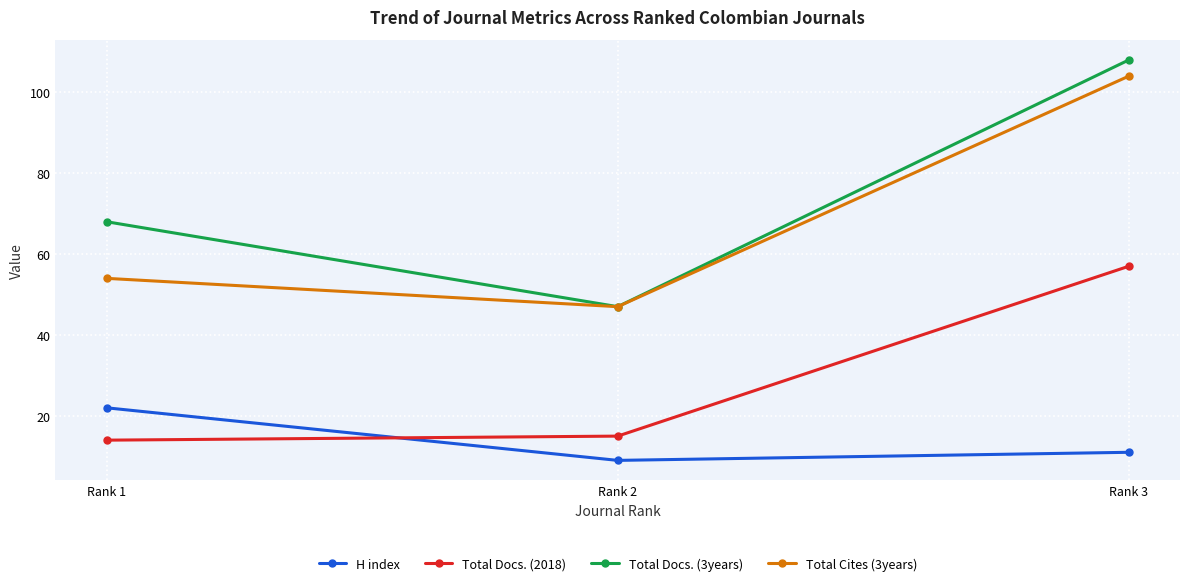

The value of Total Docs. (3years) at Rank 2 is 47. True or false?

True